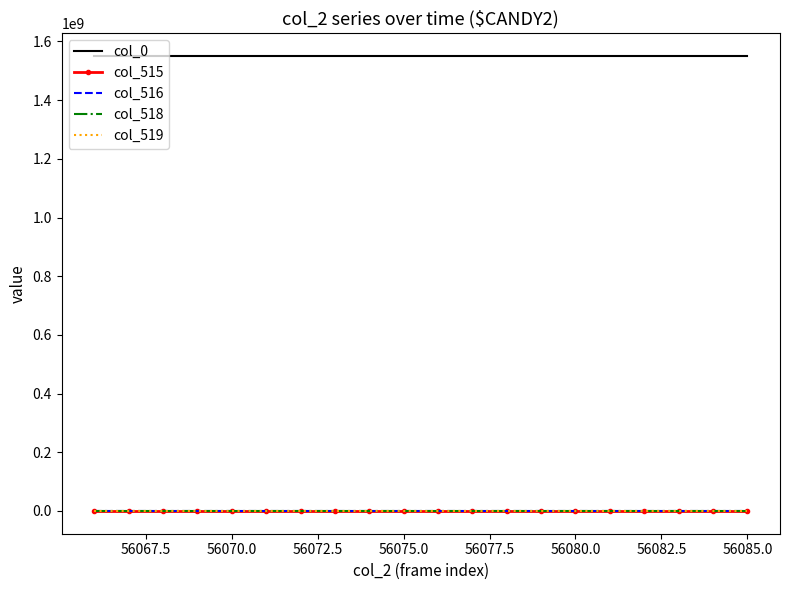

True or false: col_0 and col_518 cross at least once.

False